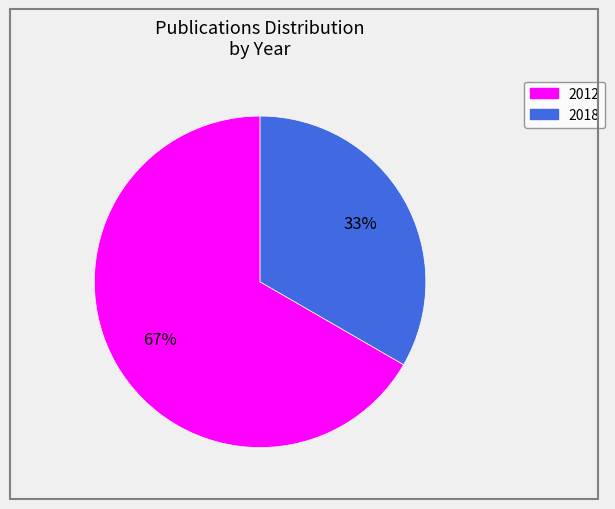

Is there any slice that represents more than half of the pie?

Yes